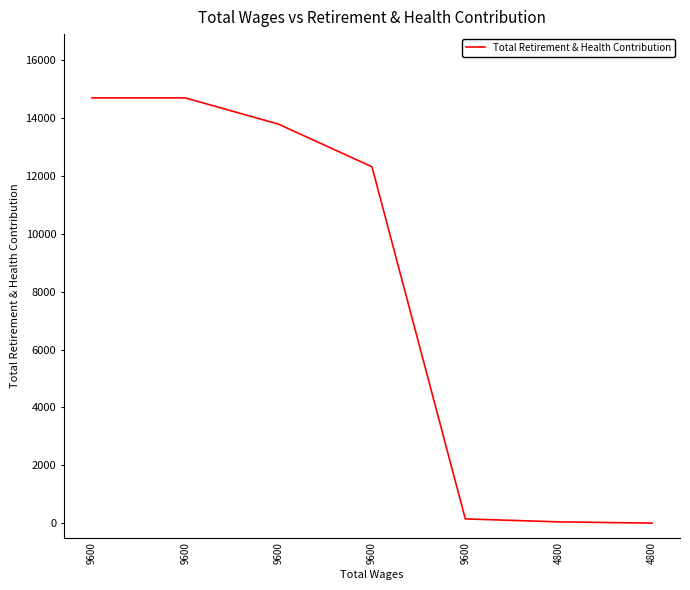

What is the value of the 6th point from the left?

43